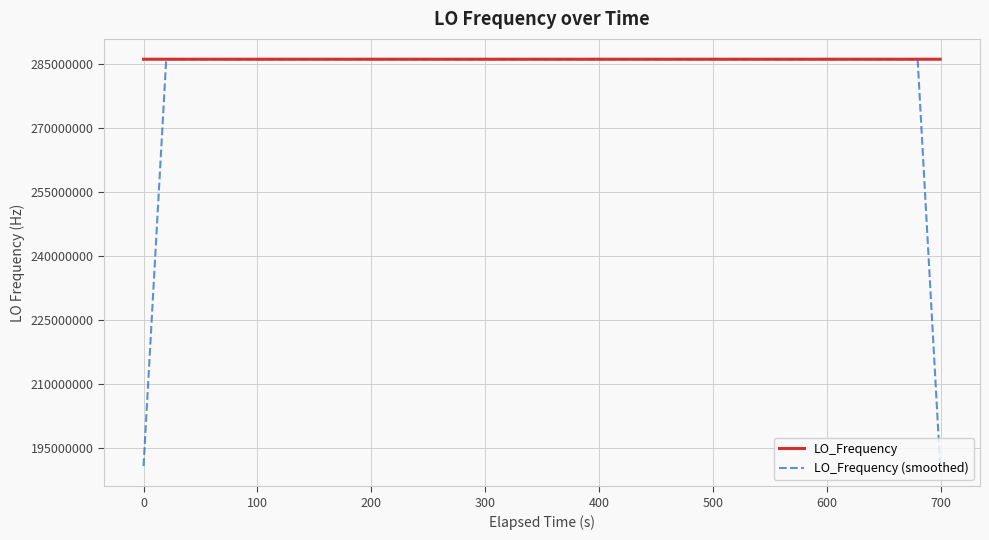

What is the highest value of the LO_Frequency (smoothed) series?

286047724.2